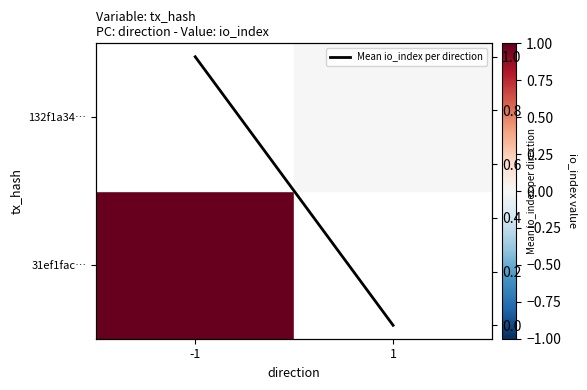

Which category has the highest value across all series?

-1